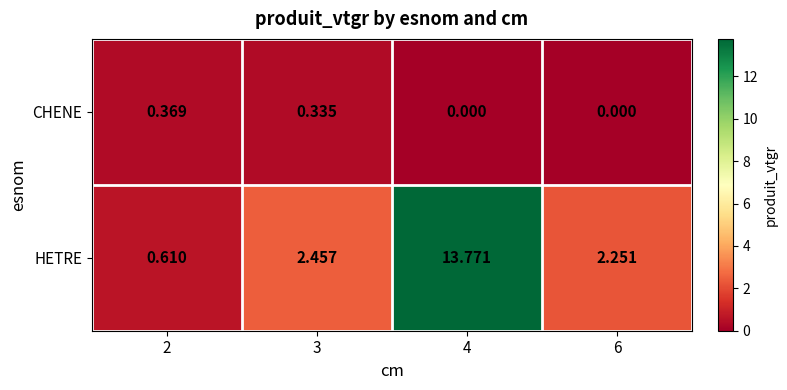

Which series has the widest spread of values?

HETRE